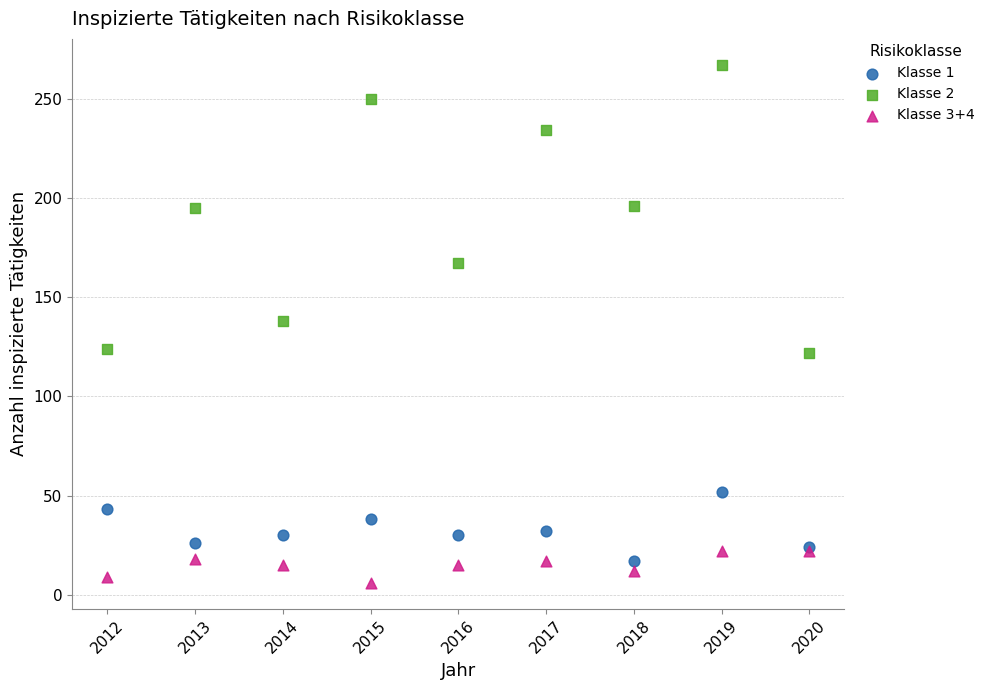

What is the X range (max minus min) for the scatter plot?

8